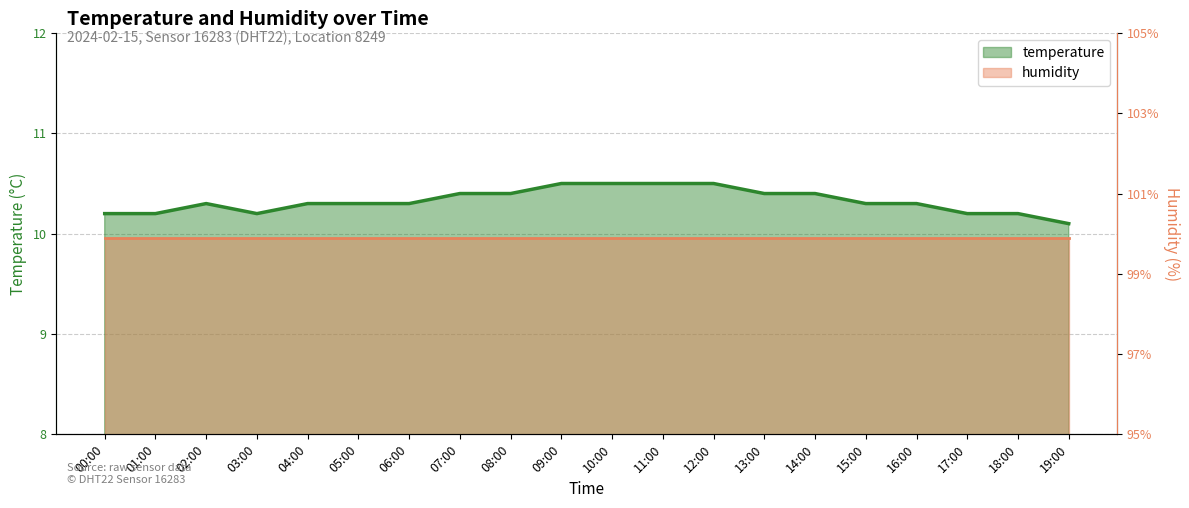

What is the change in value from 09:00 to 15:00?

-0.2